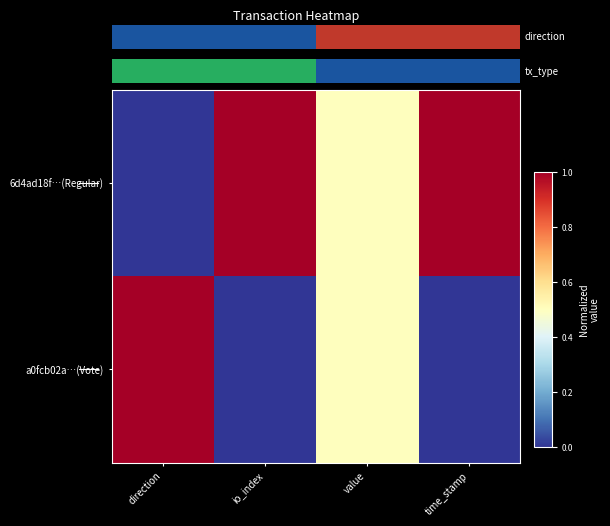

At how many categories does at least one series exceed 0?

4